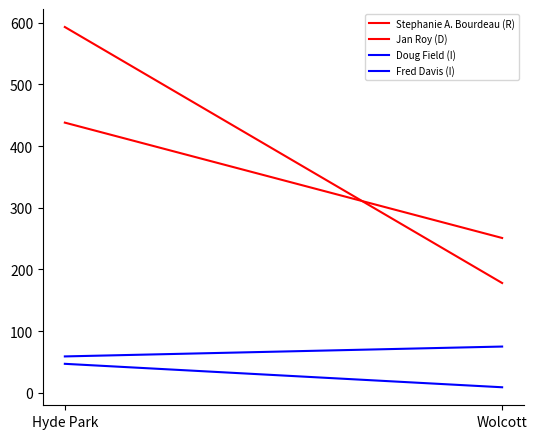

What position from the left is Wolcott?

2